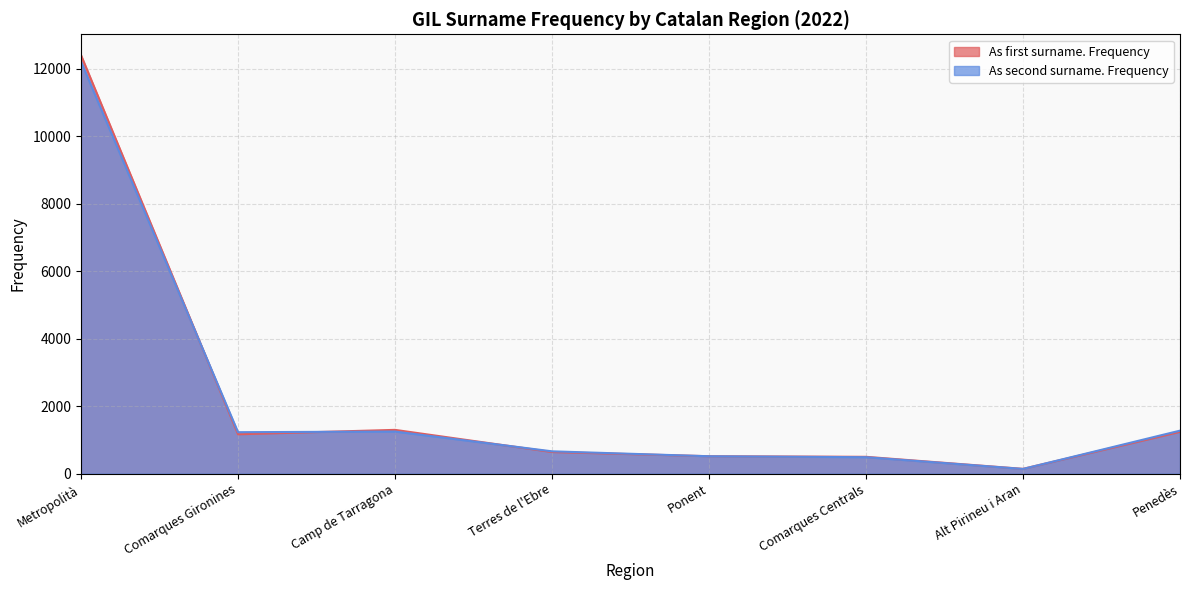

Which label corresponds to the largest value in the chart?

Metropolità